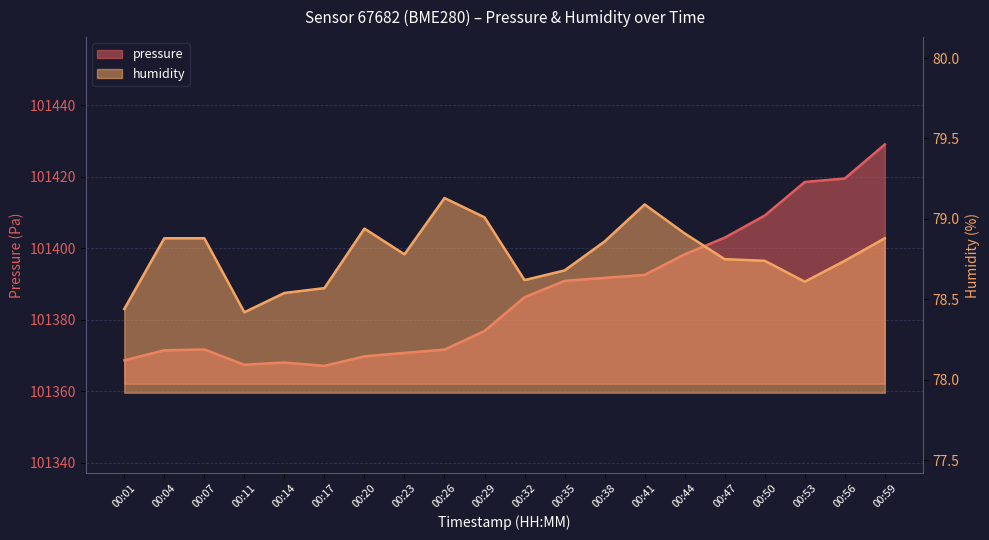

True or false: pressure and humidity intersect in this chart.

False